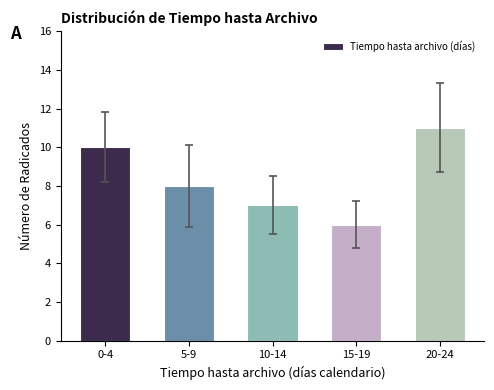

Which has a higher value, 10-14 or 5-9?

5-9